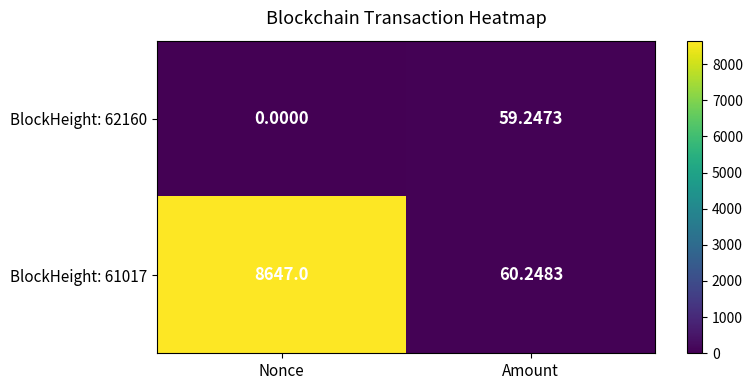

Which label corresponds to the smallest value in the chart?

Nonce